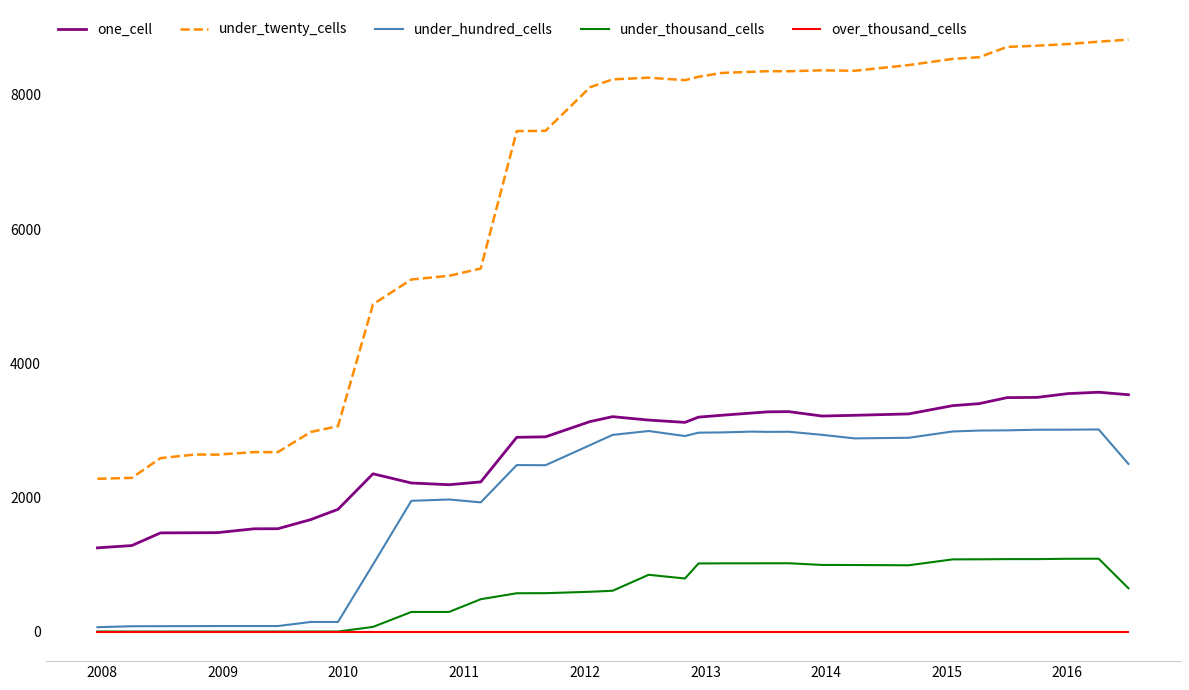

Which series has the largest total across all categories?

under_twenty_cells